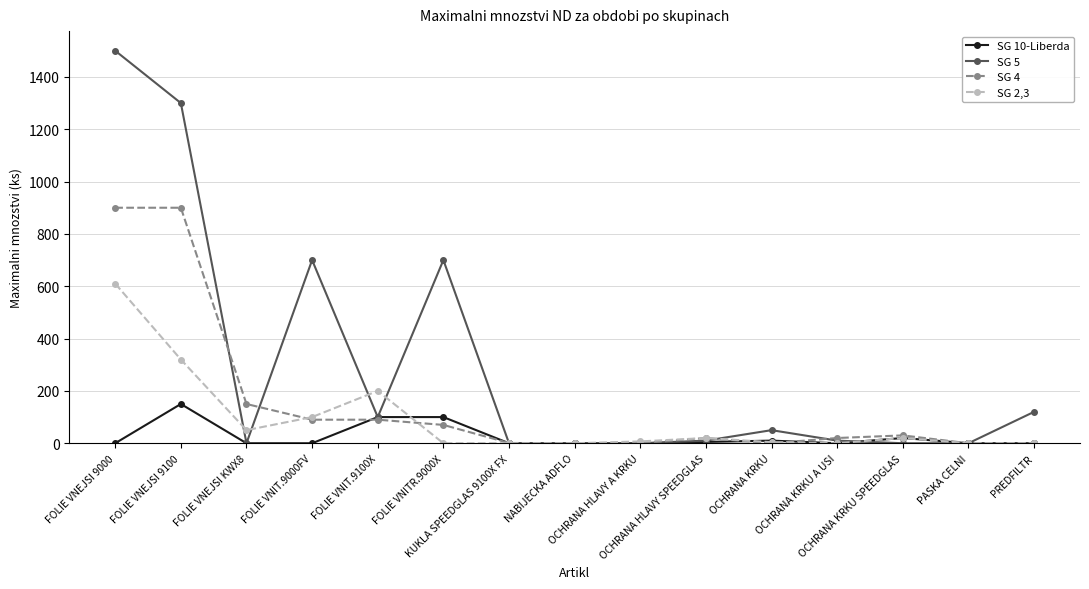

Rank the series by their maximum value, from lowest to highest.

SG 10-Liberda, SG 2,3, SG 4, SG 5